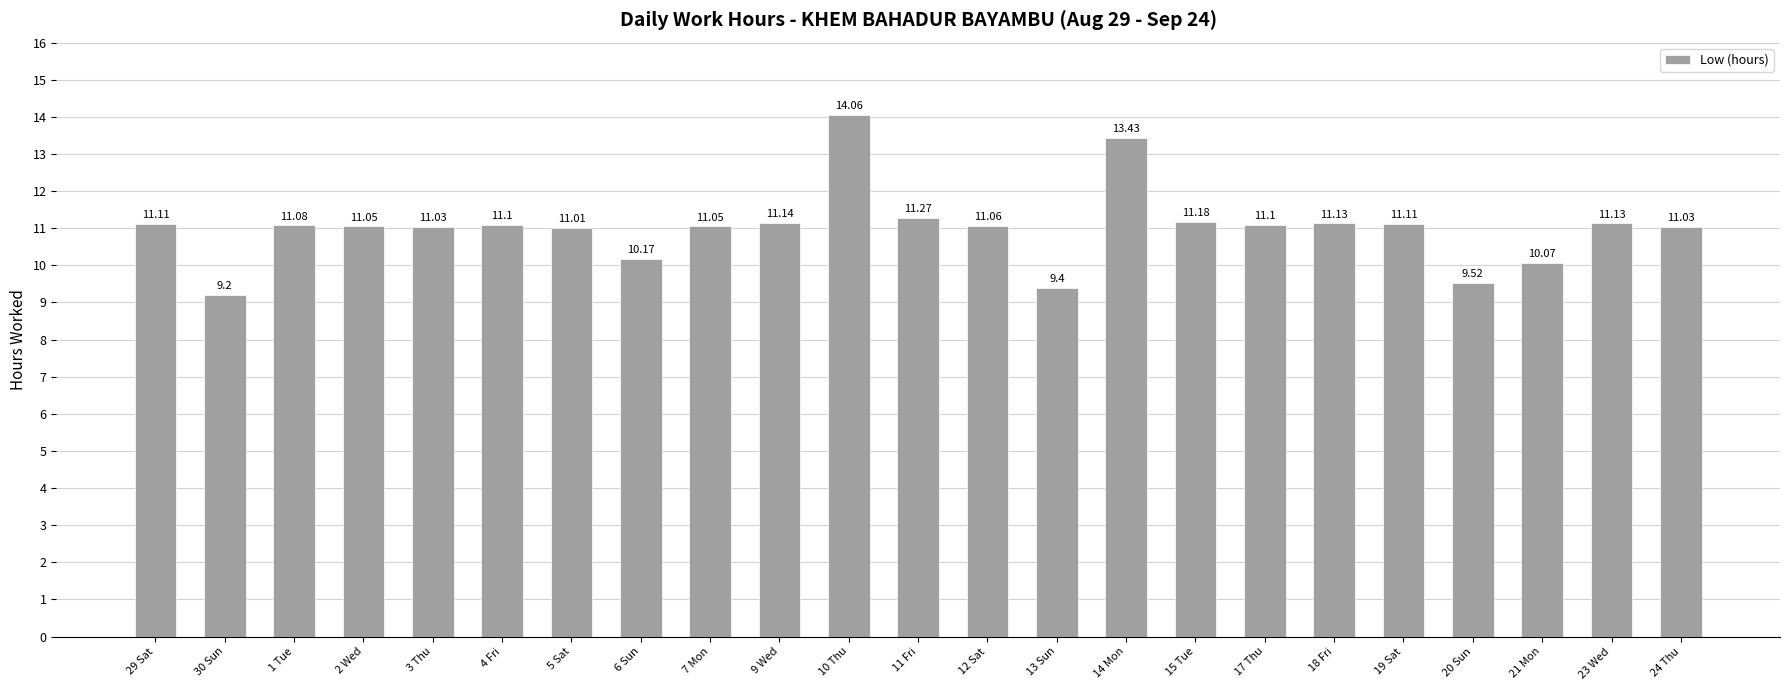

Reading right to left, extract all data points from this chart.

24 Thu=11.0	23 Wed=11.1	21 Mon=10.1	20 Sun=9.5	19 Sat=11.1	18 Fri=11.1	17 Thu=11.1	15 Tue=11.2	14 Mon=13.4	13 Sun=9.4	12 Sat=11.1	11 Fri=11.3	10 Thu=14.1	9 Wed=11.1	7 Mon=11.1	6 Sun=10.2	5 Sat=11.0	4 Fri=11.1	3 Thu=11.0	2 Wed=11.1	1 Tue=11.1	30 Sun=9.2	29 Sat=11.1